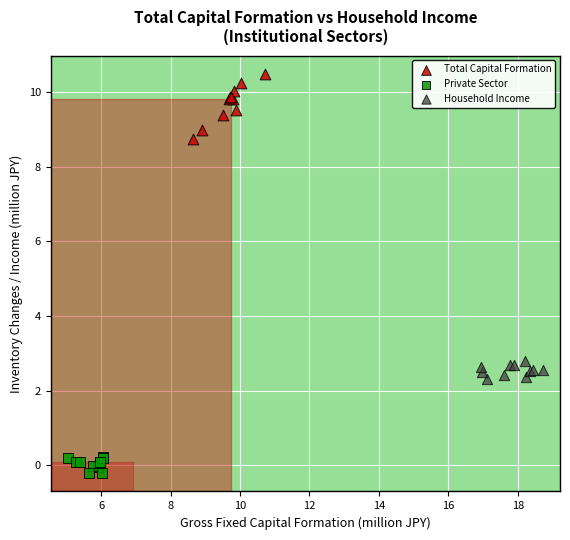

Which series has the largest Y range (max minus min)?

Total Capital Formation